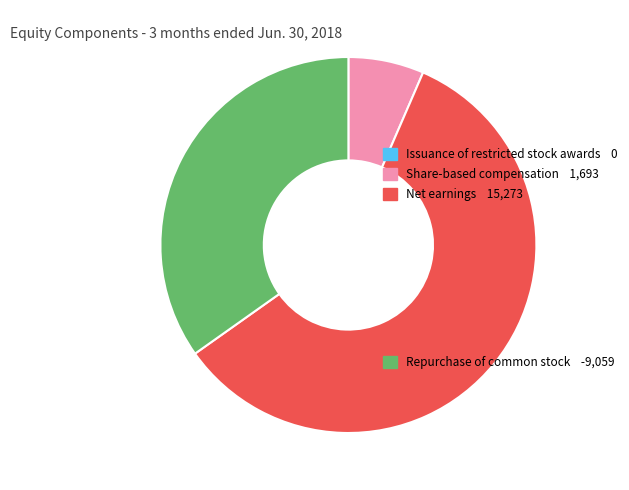

Is there any slice that represents more than half of the pie?

Yes